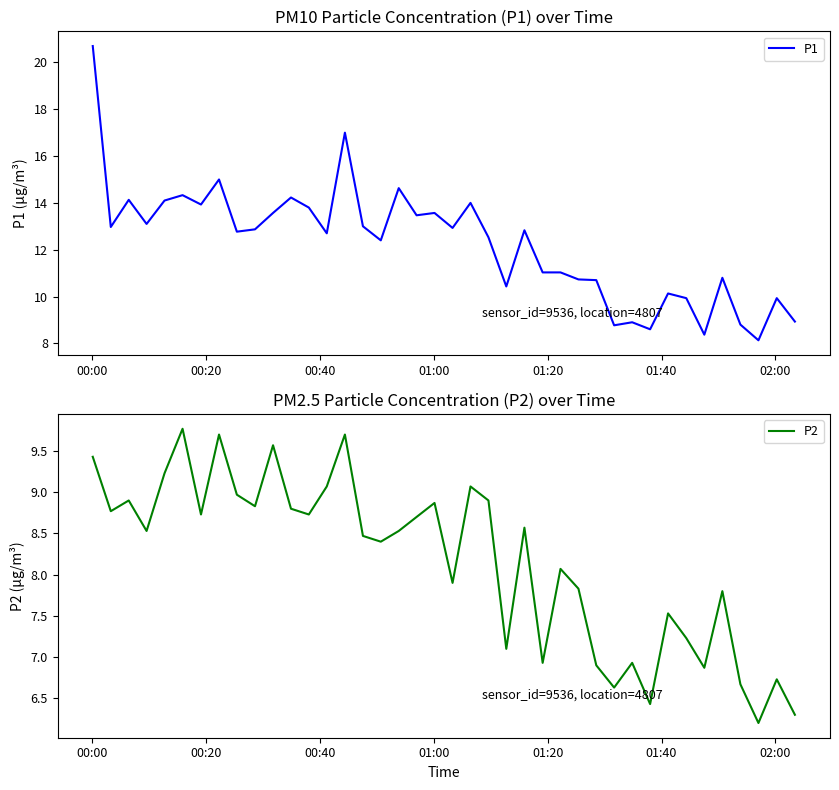

What is the minimum value for P1?

8.1